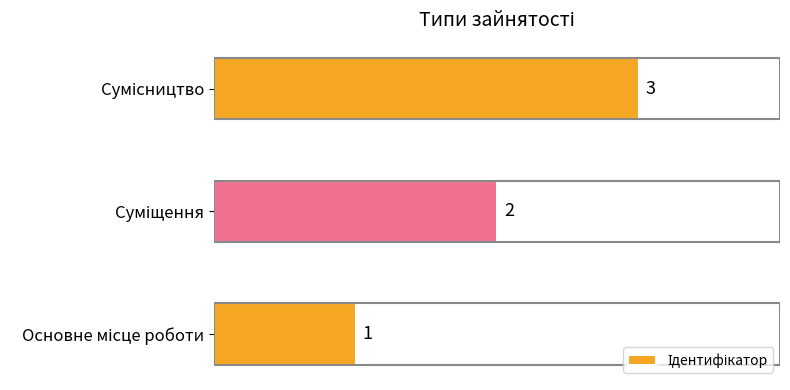

How many bars are there in total?

3